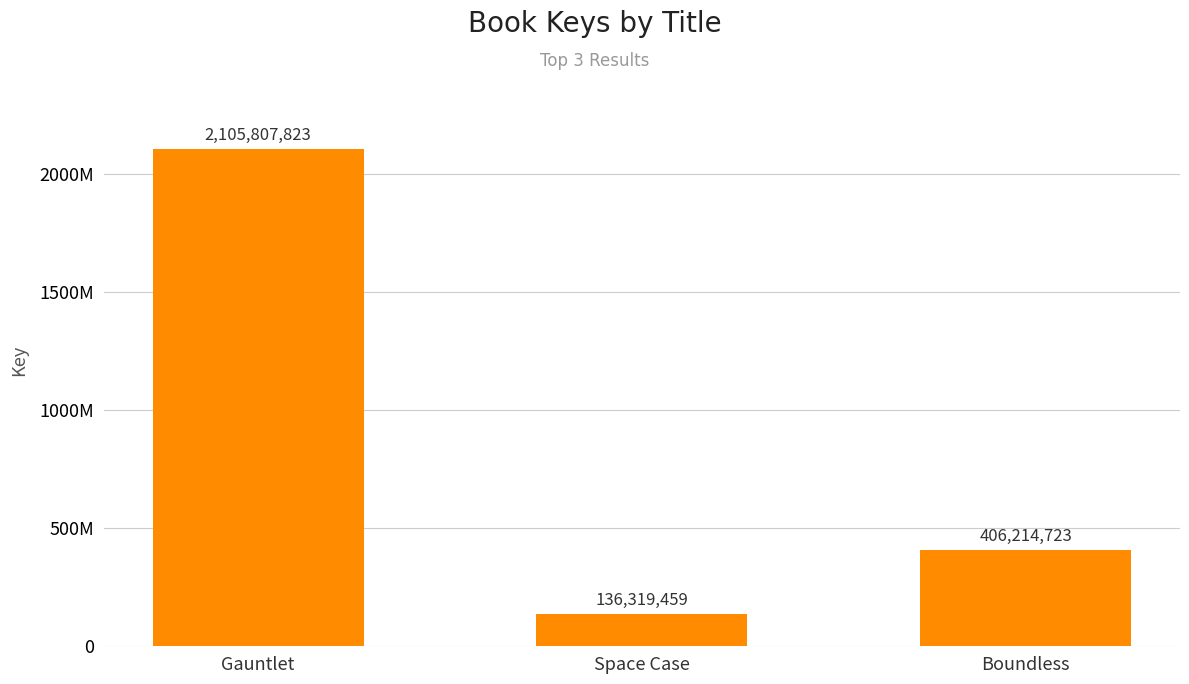

What is the smallest value displayed?

136319459